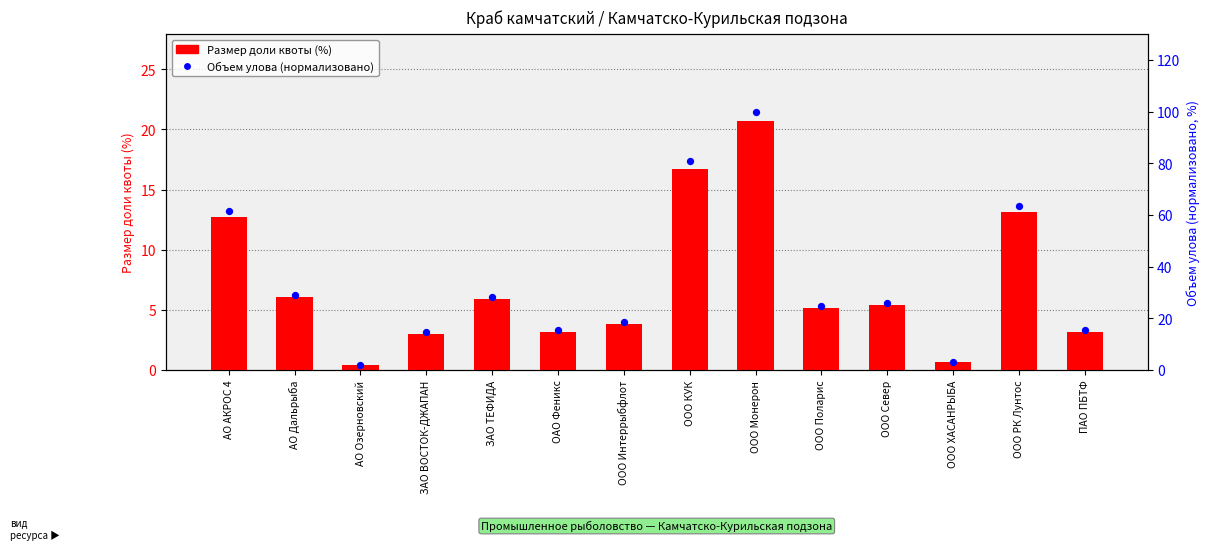

Which series has the widest spread of Y values?

Объем улова (нормализовано)